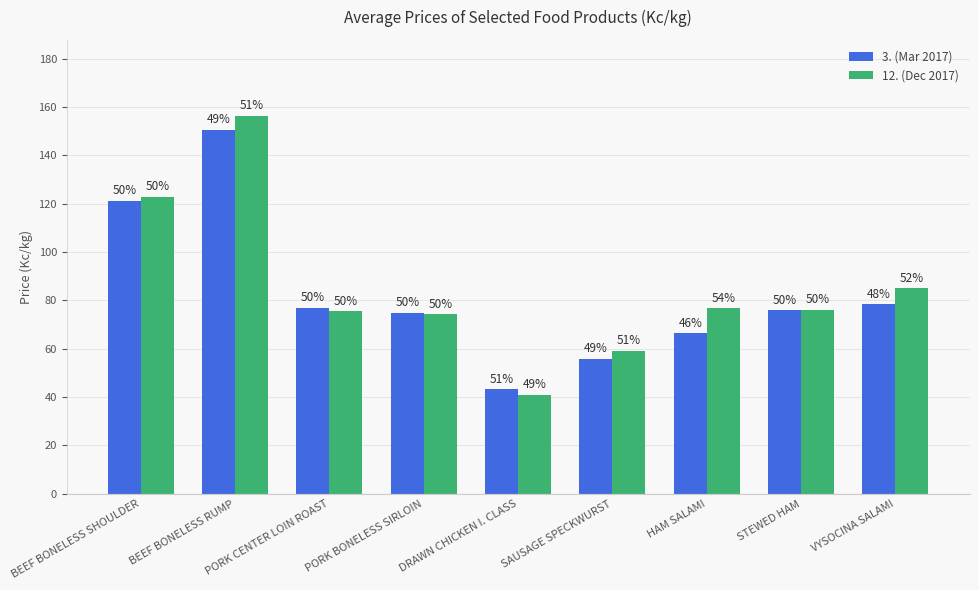

How many bars are there in each group?

2